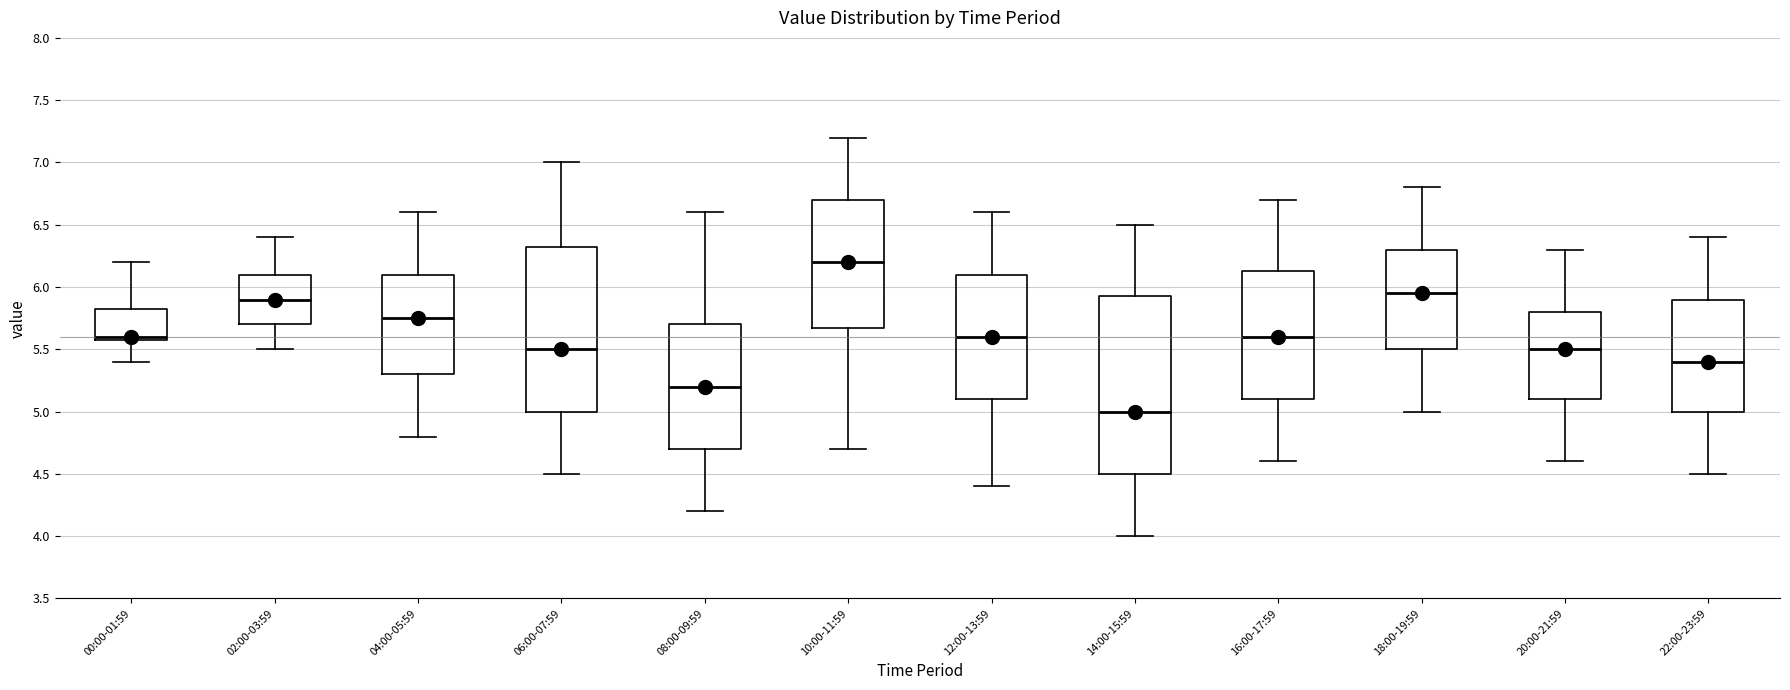

Reading left to right, read every box against the y-axis: the position of its median line, the range the box covers, and the ends of its whiskers. The values are not printed on the chart, so give them approximately, as read against the axis.

00:00-01:59: median 5.60 (just above the box's lower edge), box 5.60 to 5.85, whiskers 5.40 to 6.20
02:00-03:59: median 5.90, box 5.70 to 6.10, whiskers 5.50 to 6.40
04:00-05:59: median 5.75, box 5.30 to 6.10, whiskers 4.80 to 6.60
06:00-07:59: median 5.50, box 5.00 to 6.35, whiskers 4.50 to 7.00
08:00-09:59: median 5.20, box 4.70 to 5.70, whiskers 4.20 to 6.60
10:00-11:59: median 6.20, box 5.70 to 6.70, whiskers 4.70 to 7.20
12:00-13:59: median 5.60, box 5.10 to 6.10, whiskers 4.40 to 6.60
14:00-15:59: median 5.00, box 4.50 to 5.95, whiskers 4.00 to 6.50
16:00-17:59: median 5.60, box 5.10 to 6.15, whiskers 4.60 to 6.70
18:00-19:59: median 5.95, box 5.50 to 6.30, whiskers 5.00 to 6.80
20:00-21:59: median 5.50, box 5.10 to 5.80, whiskers 4.60 to 6.30
22:00-23:59: median 5.40, box 5.00 to 5.90, whiskers 4.50 to 6.40